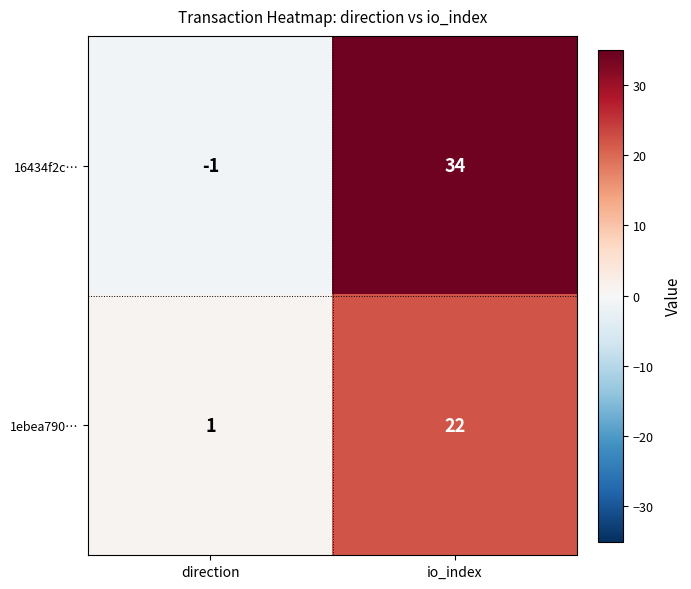

The value of 16434f2c… at io_index is 21. True or false?

False